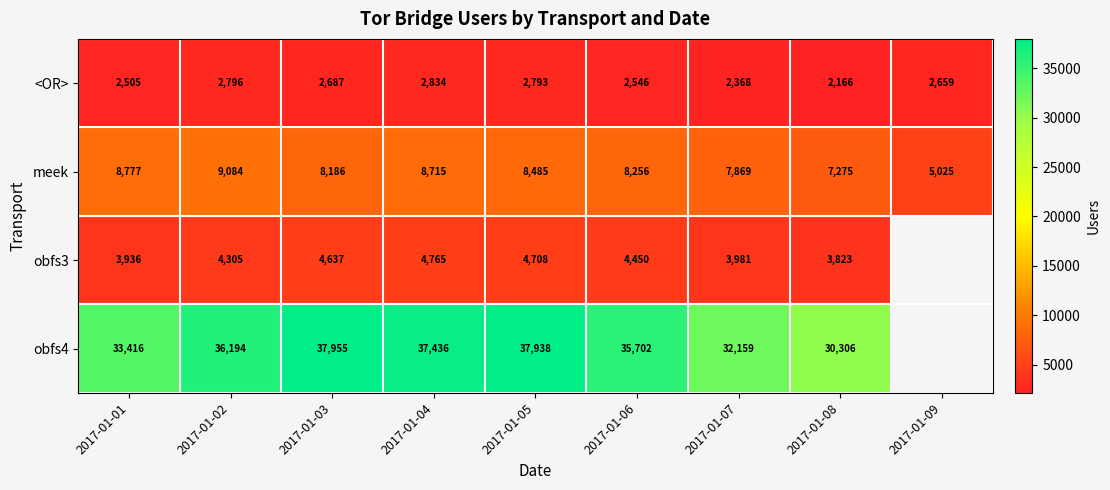

At which category does the chart reach its peak across all series?

2017-01-03